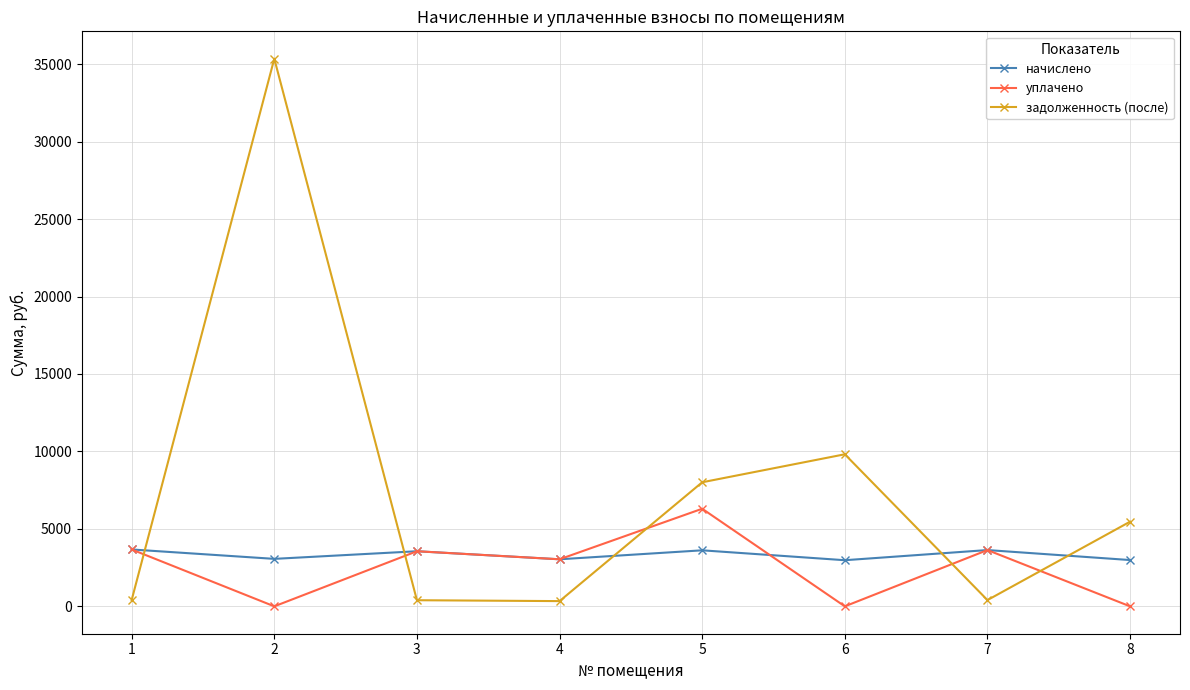

How many data points in задолженность (после) are less than 5465?

4